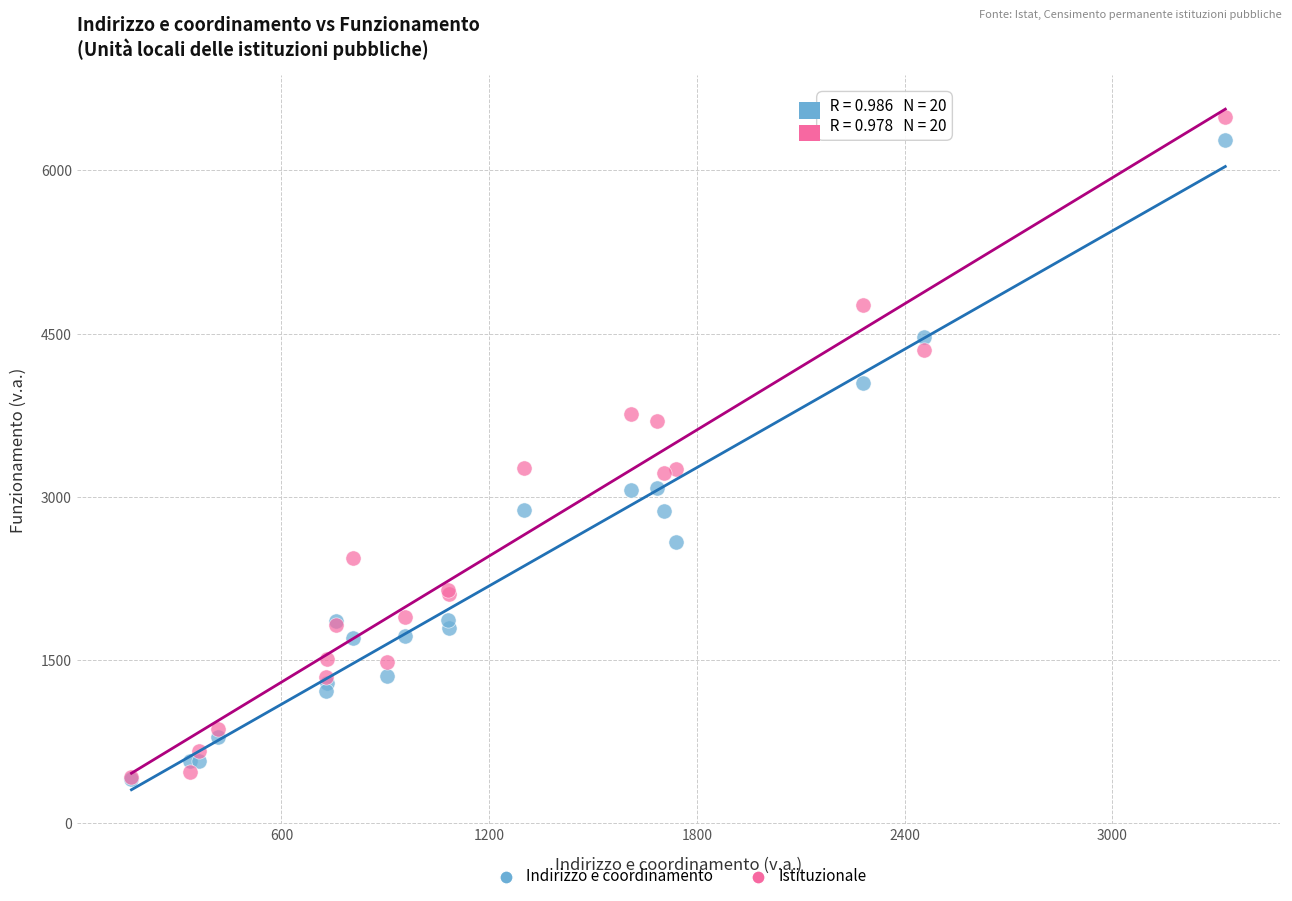

Which series has the widest spread of Y values?

Istituzionale